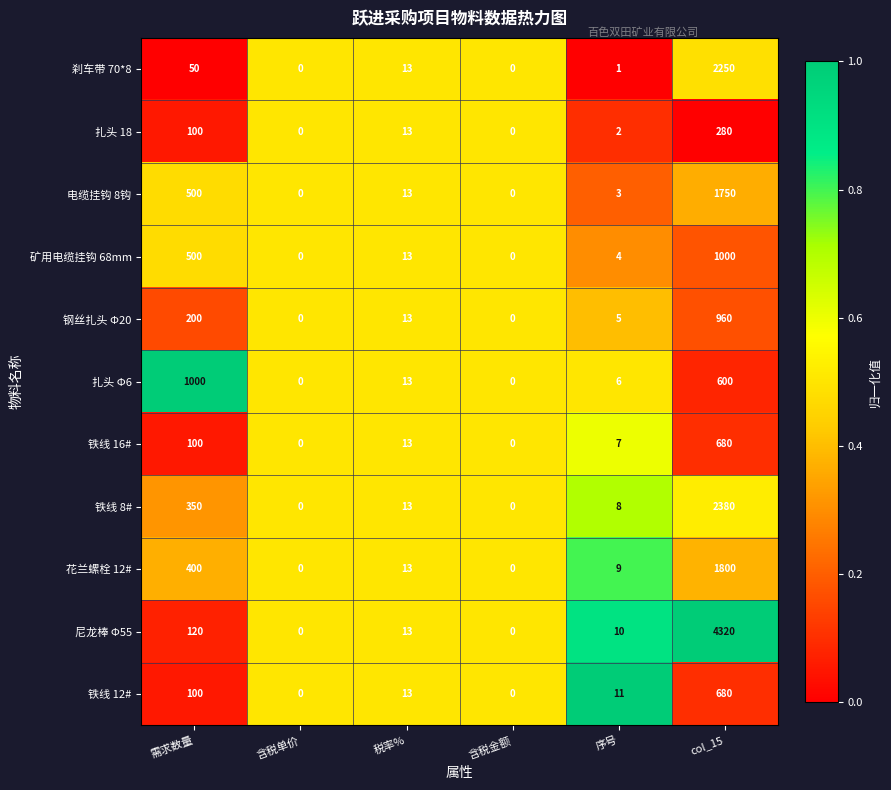

What is the spread (max minus min) of values at col_15?

4040